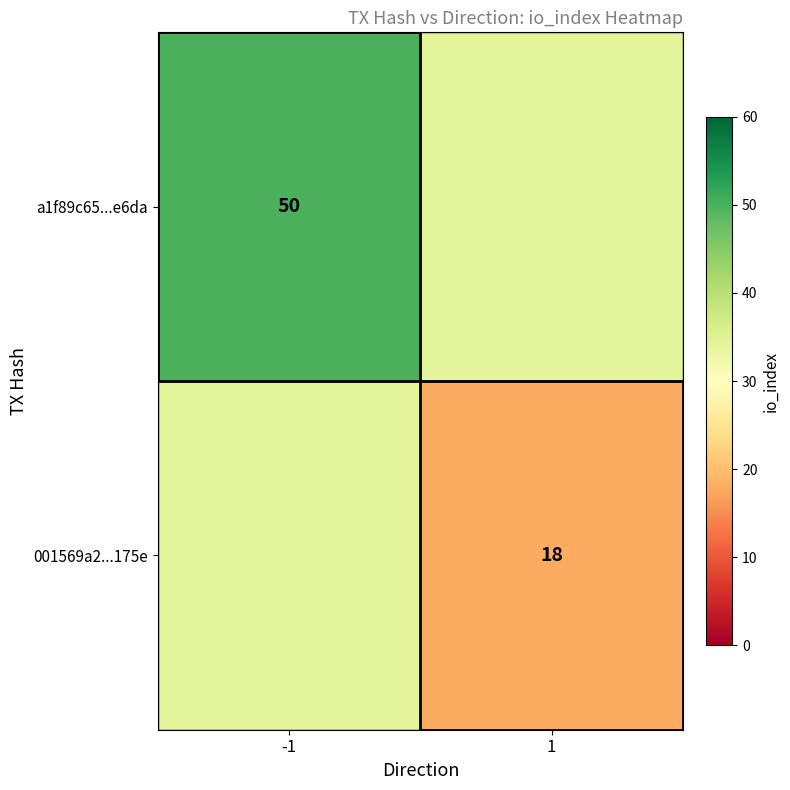

The value of a1f89c65...e6da at -1 is 80. True or false?

False